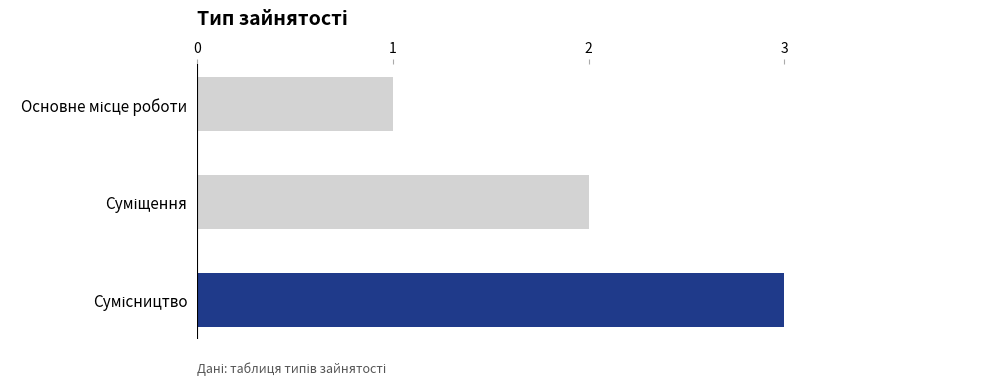

What is the maximum value shown in the chart?

3